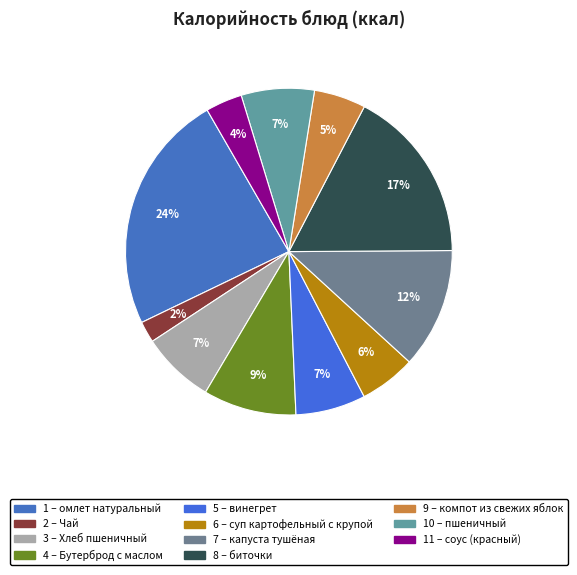

How many segments does this pie chart have?

11